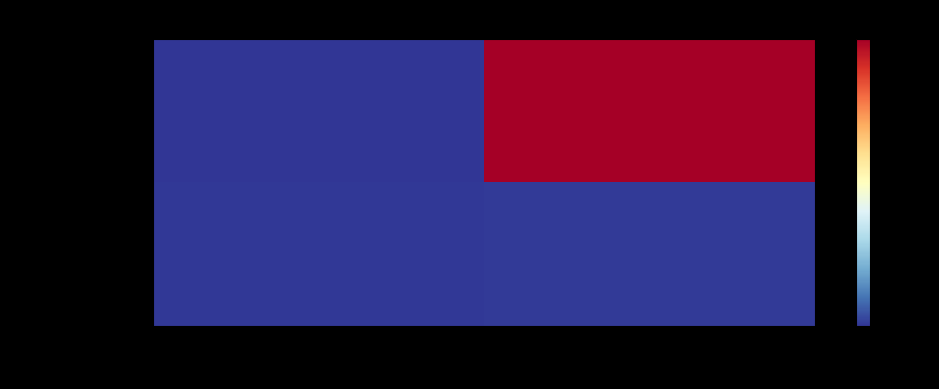

At which category is the sum across all series the highest?

io_index